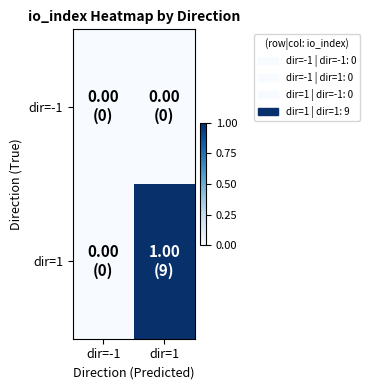

At which category is the sum across all series the highest?

dir=1